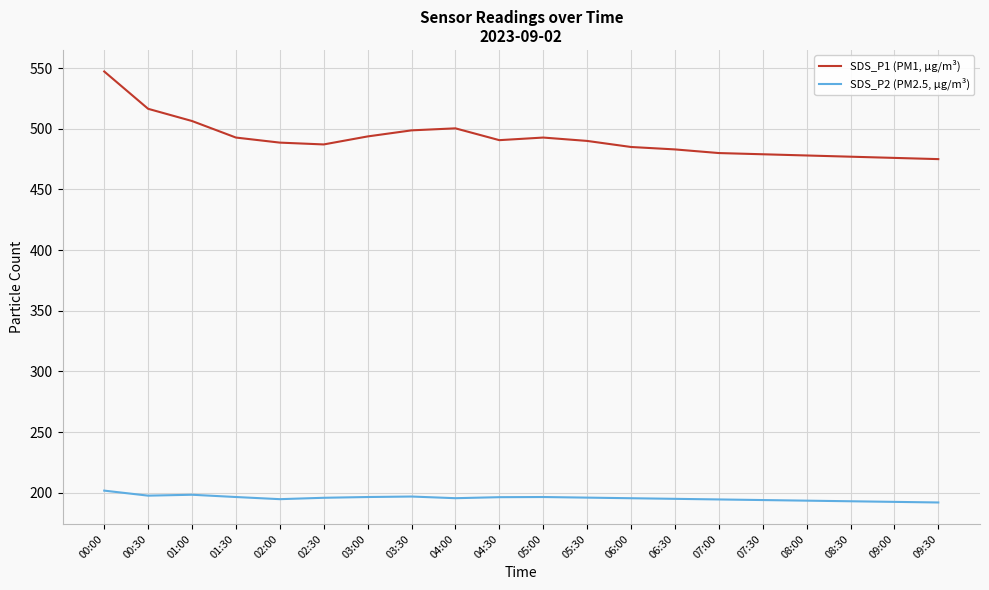

True or false: SDS_P2 (PM2.5, µg/m³) and SDS_P1 (PM1, µg/m³) intersect in this chart.

False